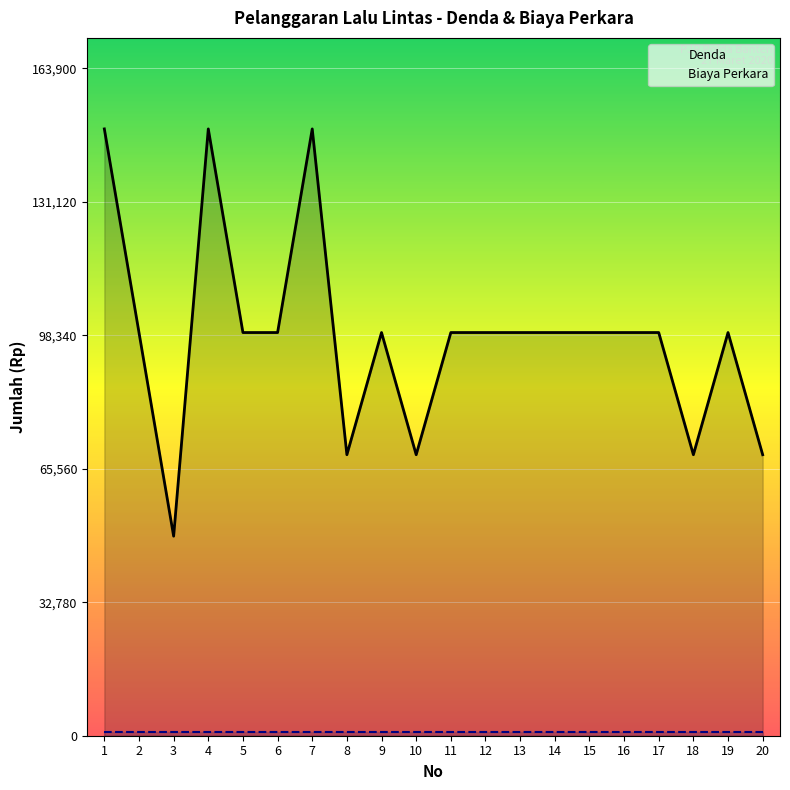

True or false: Denda and Biaya Perkara intersect in this chart.

False